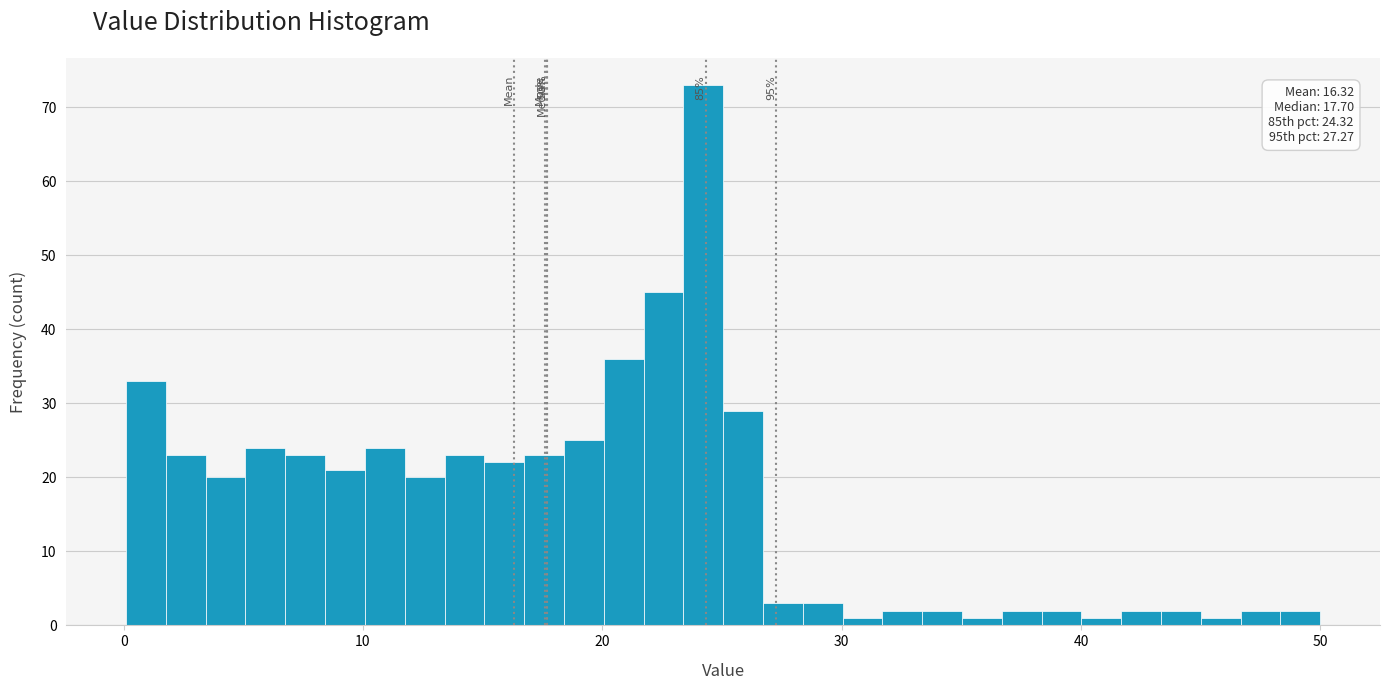

Around what value on the x-axis is the tallest bar? Give the approximate position of its centre, as read against the axis.

24